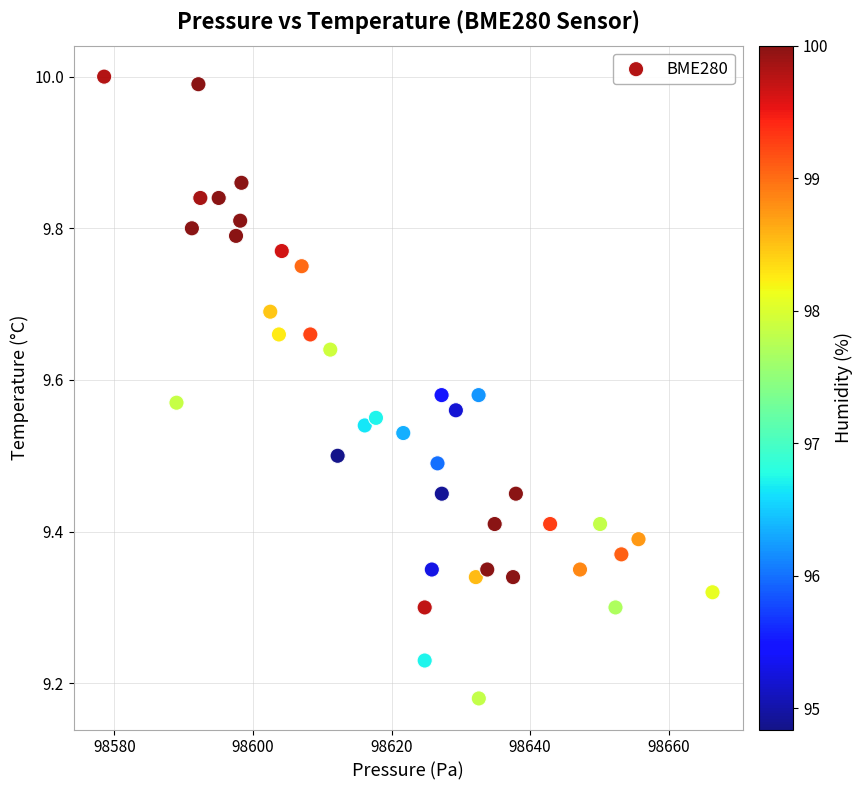

What is the range of X values (max minus min)?

87.8